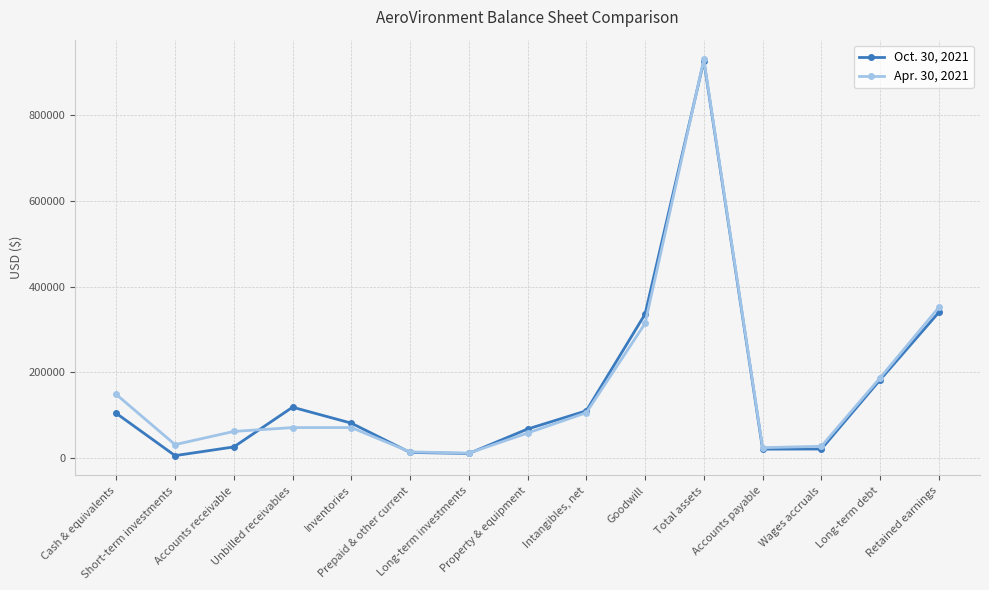

Is it true that Oct. 30, 2021 equals 594029 at Goodwill?

False